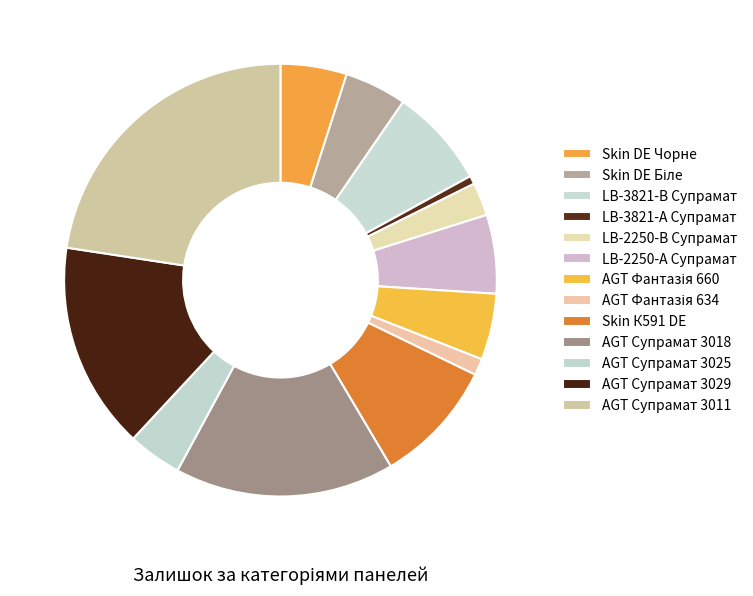

How many slices are in this pie chart?

13